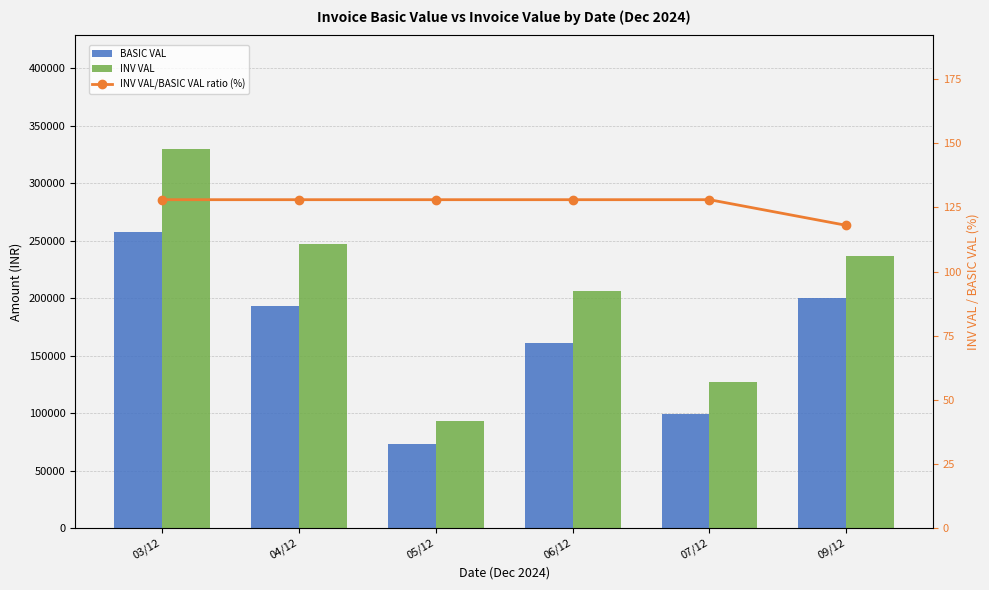

Does the chart contain any negative values?

No